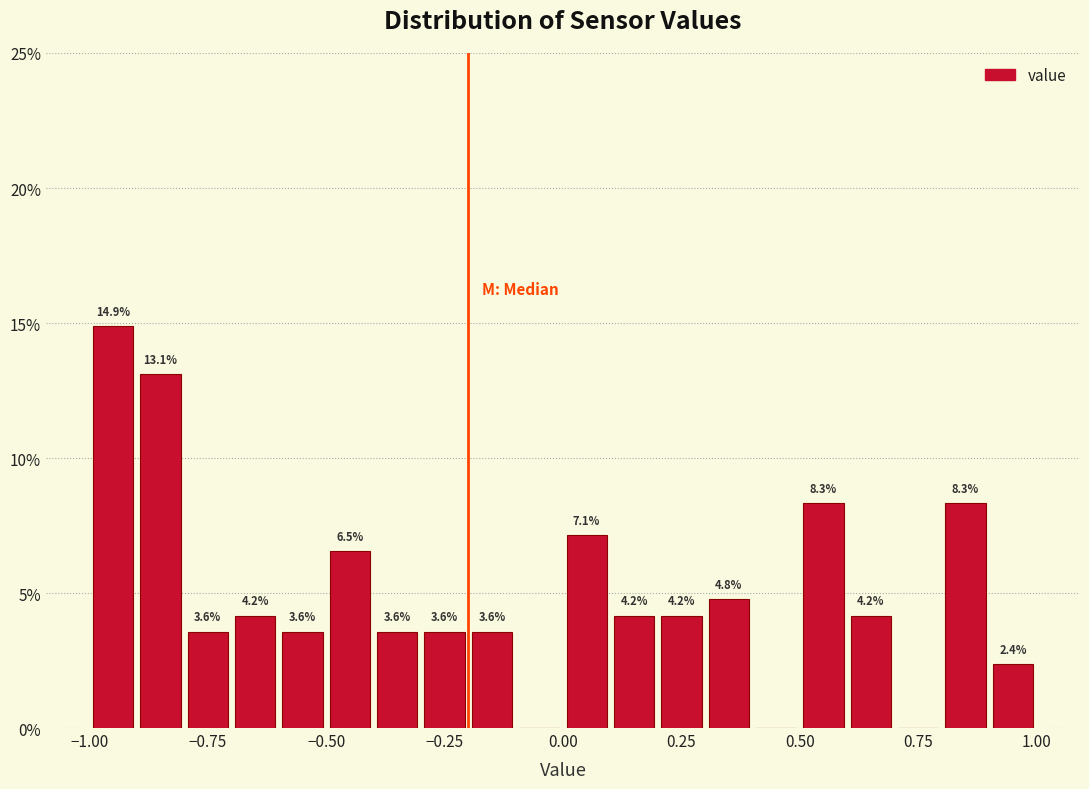

Read against the x-axis, roughly where is the centre of the tallest bar?

-0.95